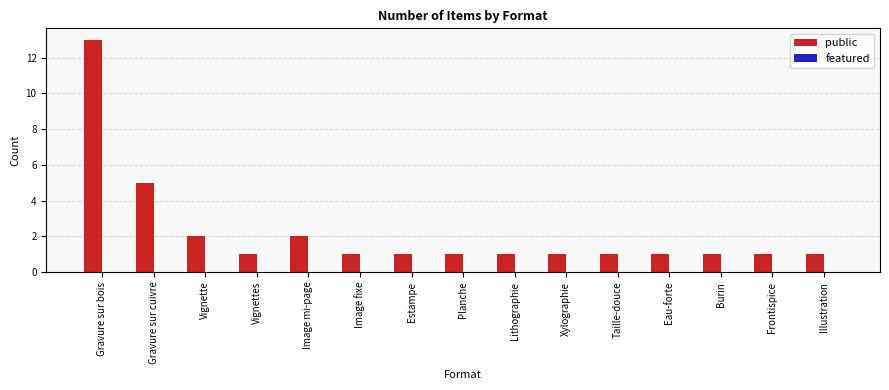

What is the difference between the maximum and minimum values?

12